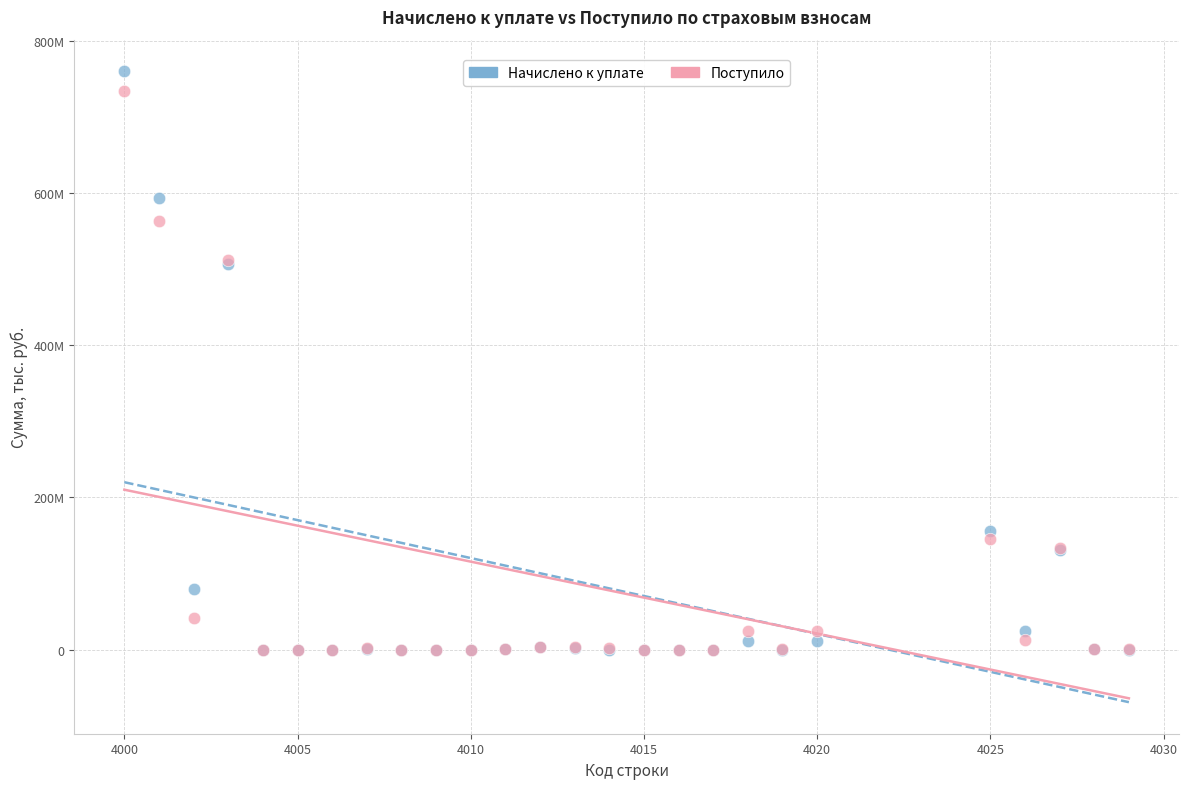

What are all the series names shown in the legend?

Начислено к уплате, Поступило